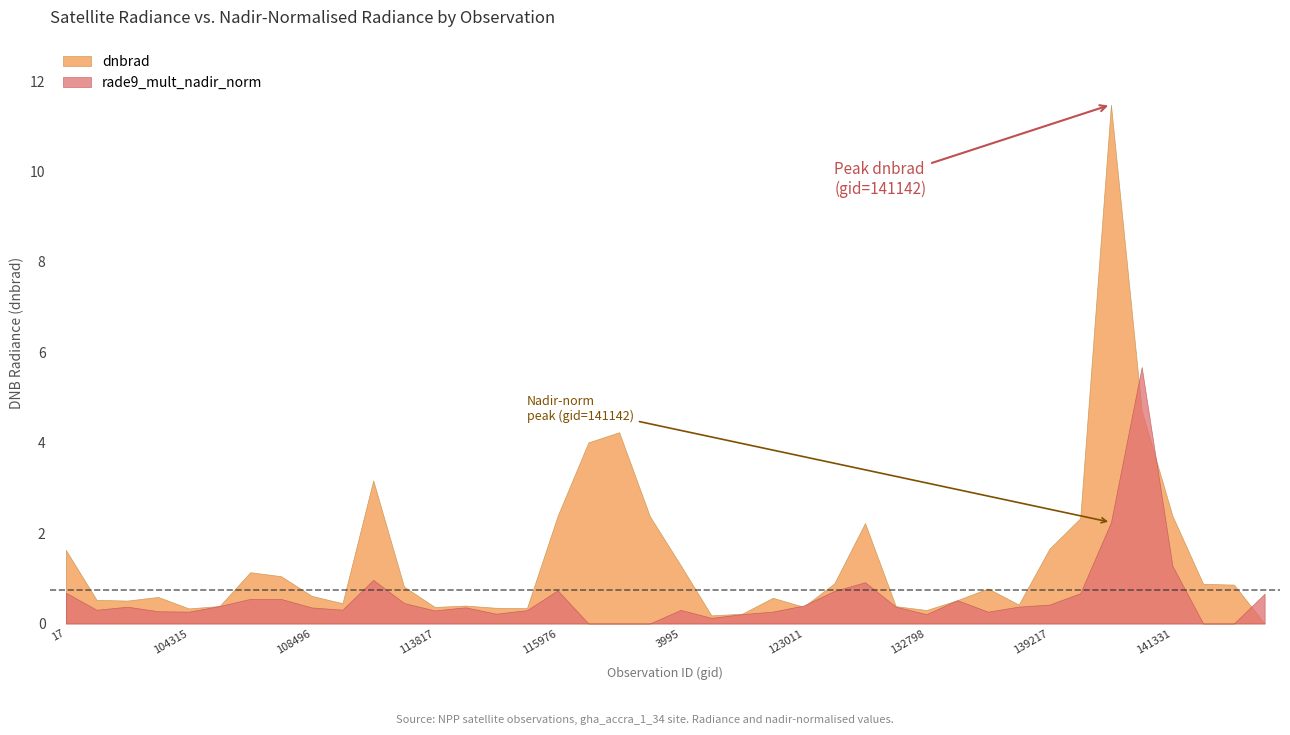

Which series ends up on top after the final intersection of dnbrad and rade9_mult_nadir_norm?

rade9_mult_nadir_norm